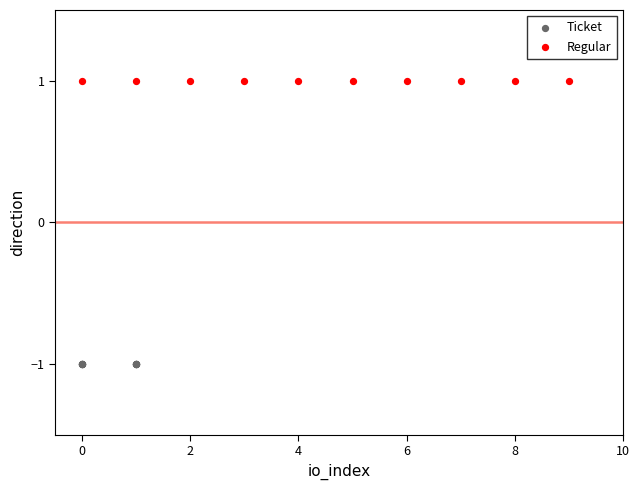

Which series reaches the minimum Y coordinate?

Ticket